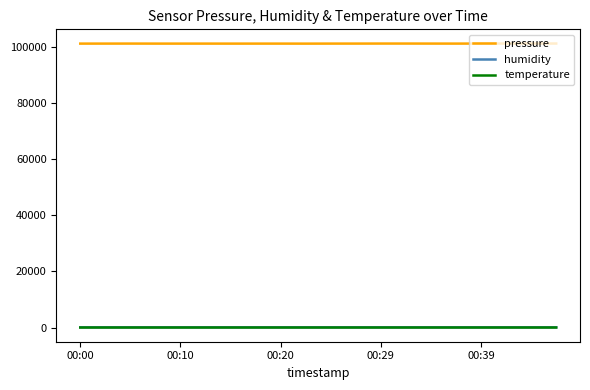

Does the chart display data point markers on the line(s)?

No